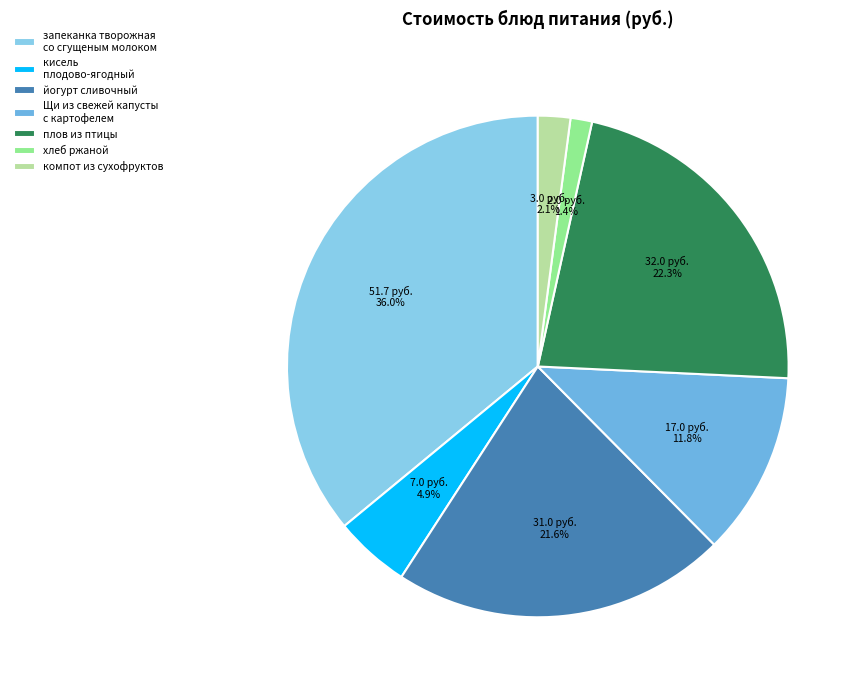

Count the number of slices in the pie.

7